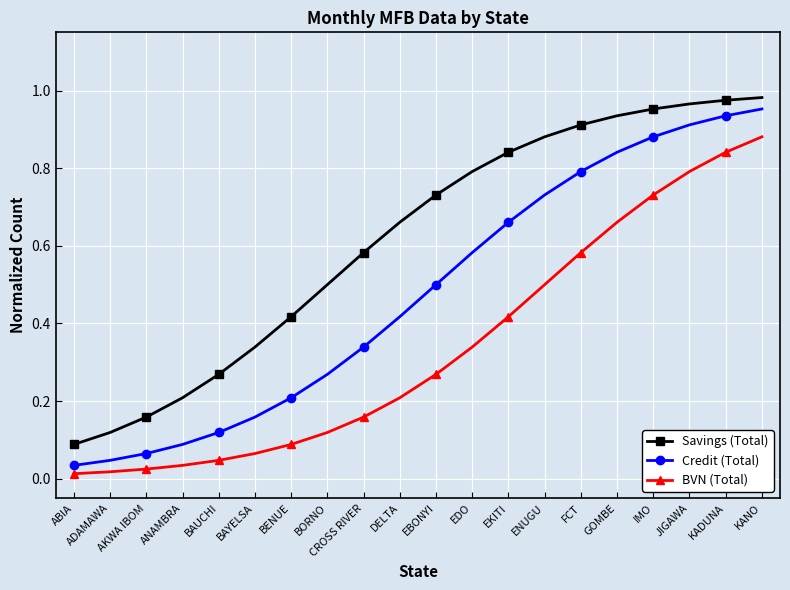

What is the label of the 14th point from the left?

ENUGU